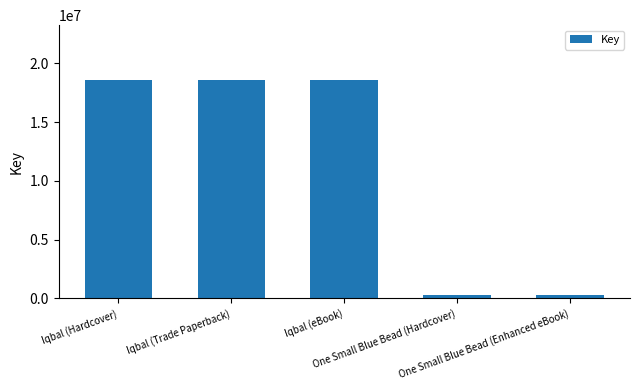

Which has a higher value, One Small Blue Bead (Enhanced eBook) or Iqbal (Hardcover)?

Iqbal (Hardcover)